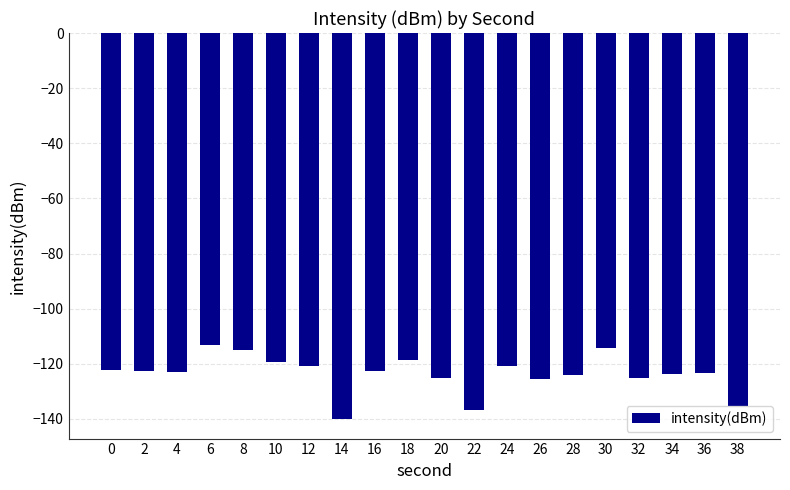

The value at 30 is -114.2. True or false?

True